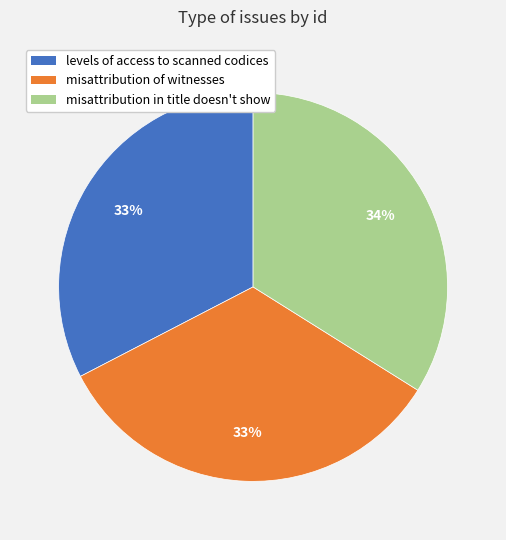

What percentage is the misattribution of witnesses slice, to the nearest percent?

33%